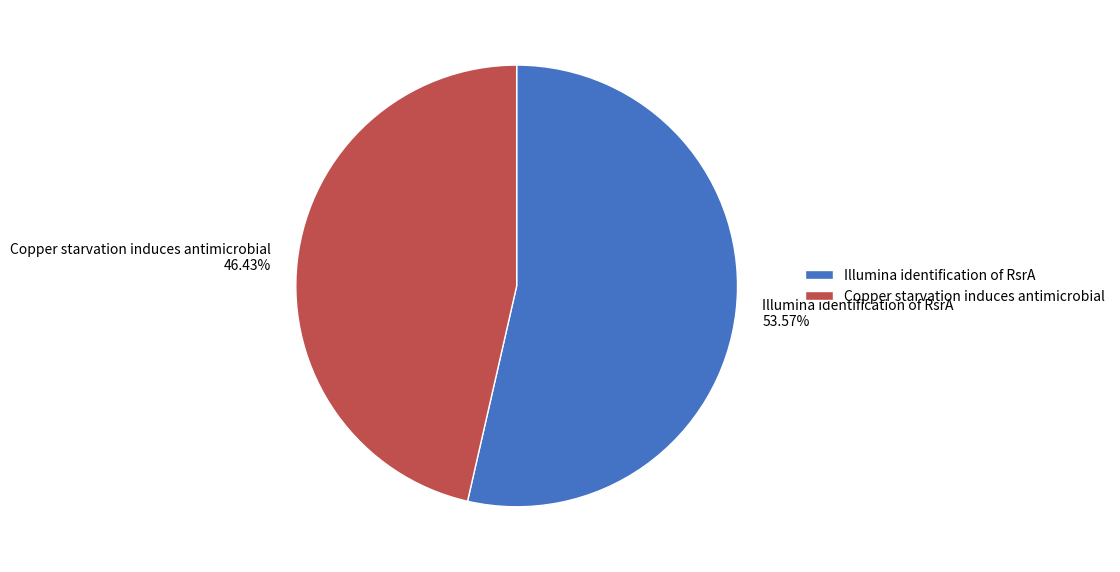

Is the sum of Copper starvation induces antimicrobial and Illumina identification of RsrA greater than half?

Yes